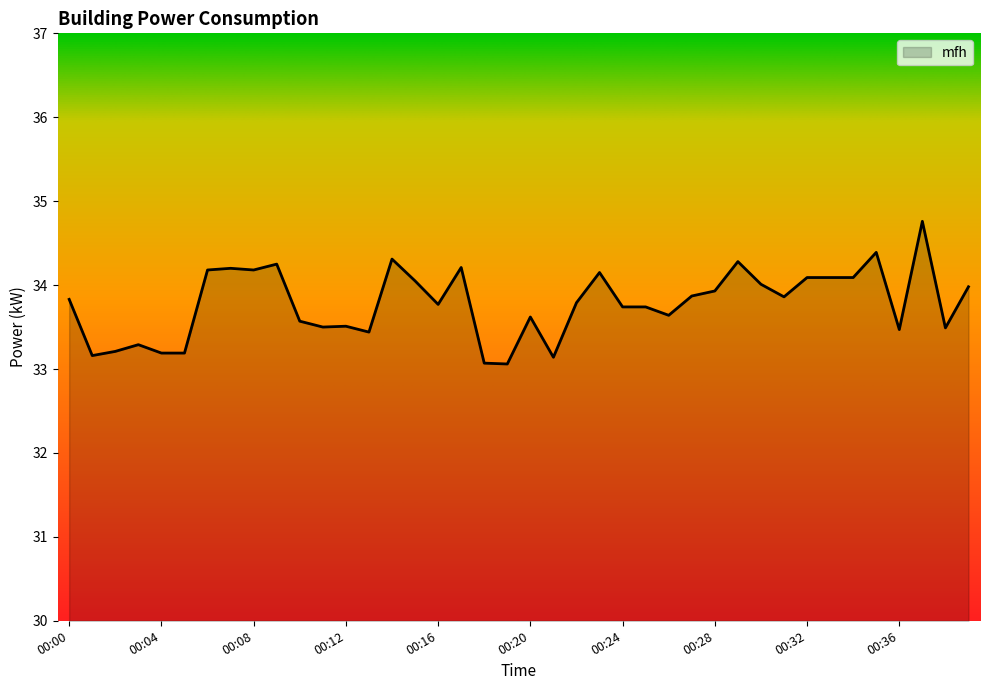

What is the difference between the maximum and minimum values?

1.7